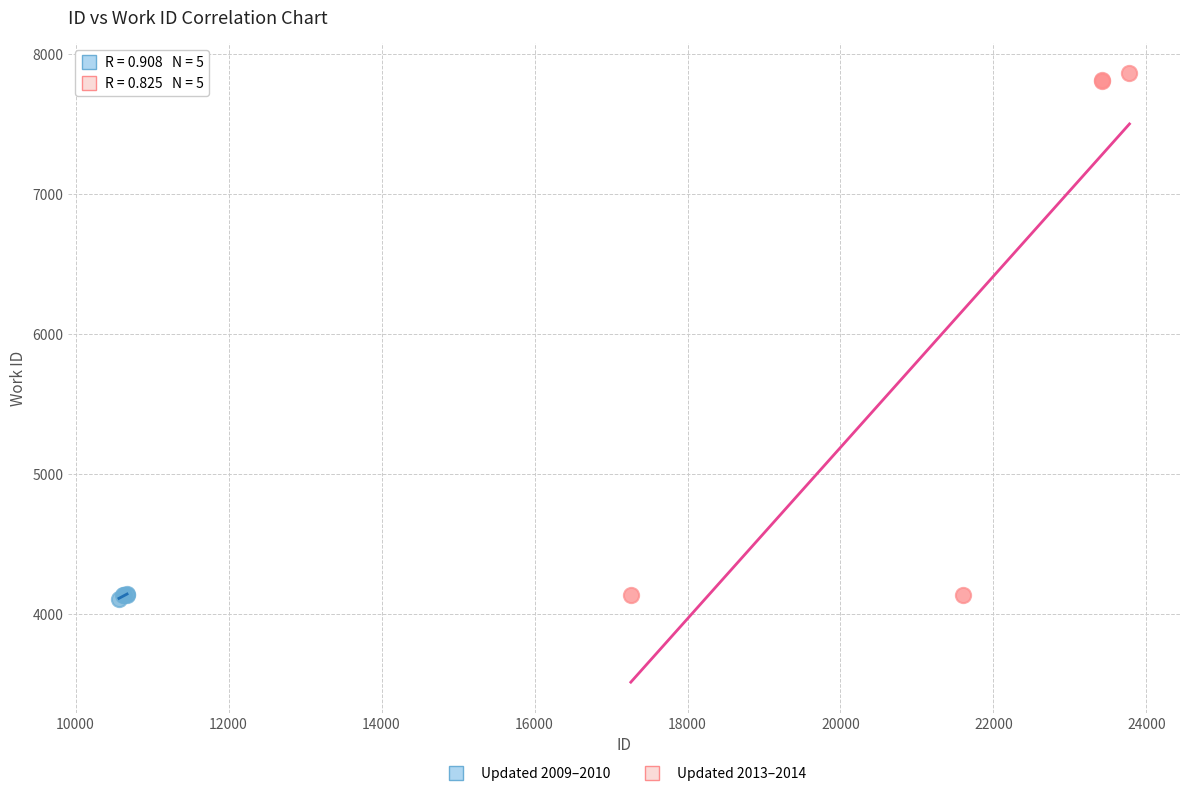

Which series contains the highest Y value?

Updated 2013–2014